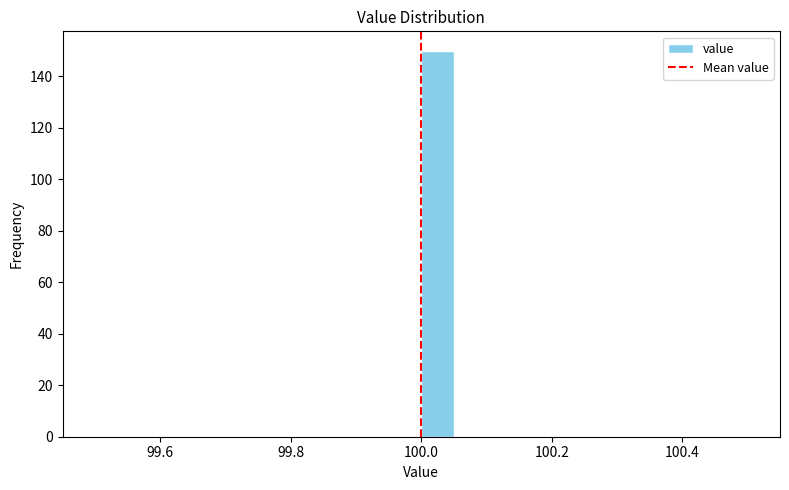

Read against the x-axis, roughly where is the centre of the tallest bar?

100.02